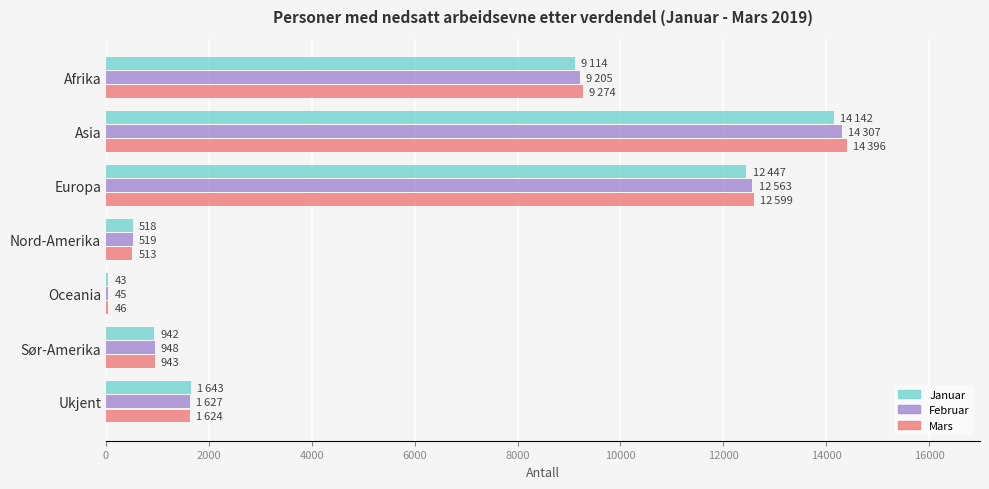

What is the sum of the Januar values at Asia and Ukjent?

15785